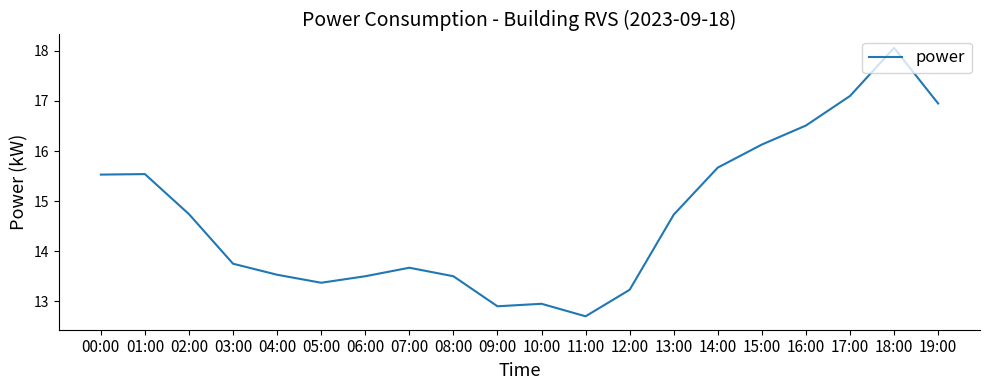

What value does the data have at 04:00?

13.5